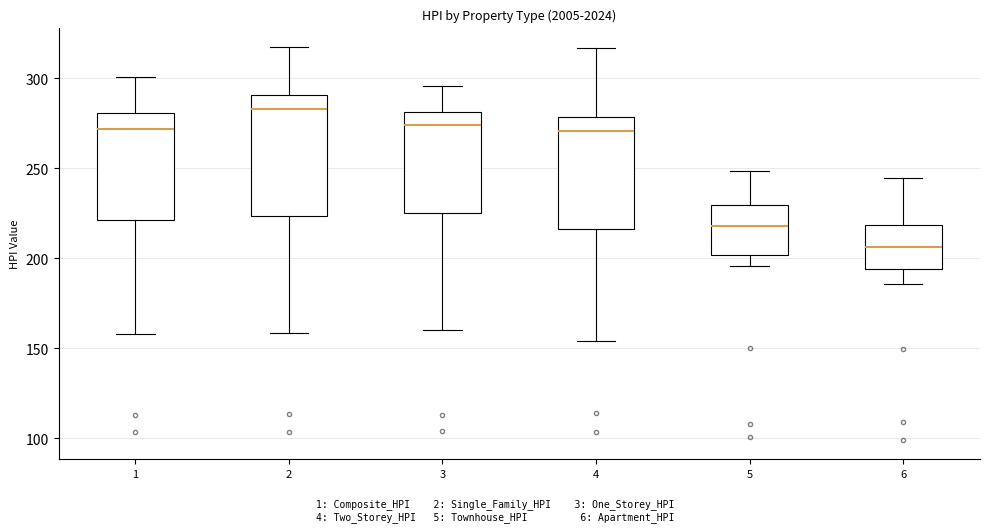

Reading left to right, transcribe this box plot: for each box, give where its median line is, the range the box spans, and where its two whiskers end, as read against the y-axis. The values are not printed on the chart, so give them approximately, as read against the axis.

1: median 270, box 220 to 280, whiskers 160 to 300
2: median 285, box 225 to 290, whiskers 160 to 315
3: median 275, box 225 to 280, whiskers 160 to 295
4: median 270, box 215 to 280, whiskers 155 to 315
5: median 220, box 200 to 230, whiskers 195 to 250
6: median 205, box 195 to 220, whiskers 185 to 245